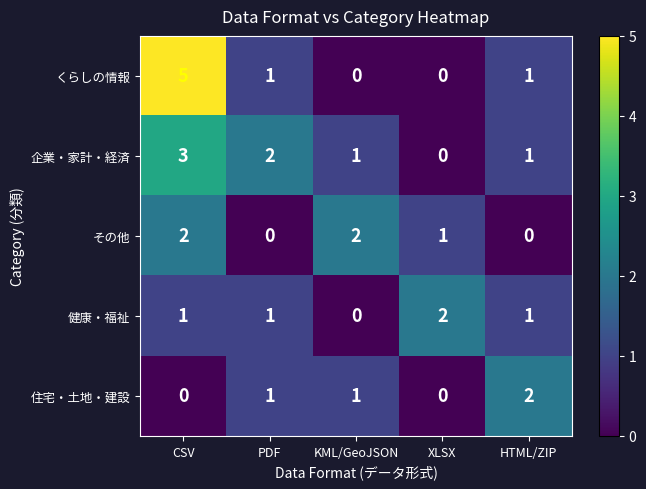

How many distinct data groups are displayed?

5